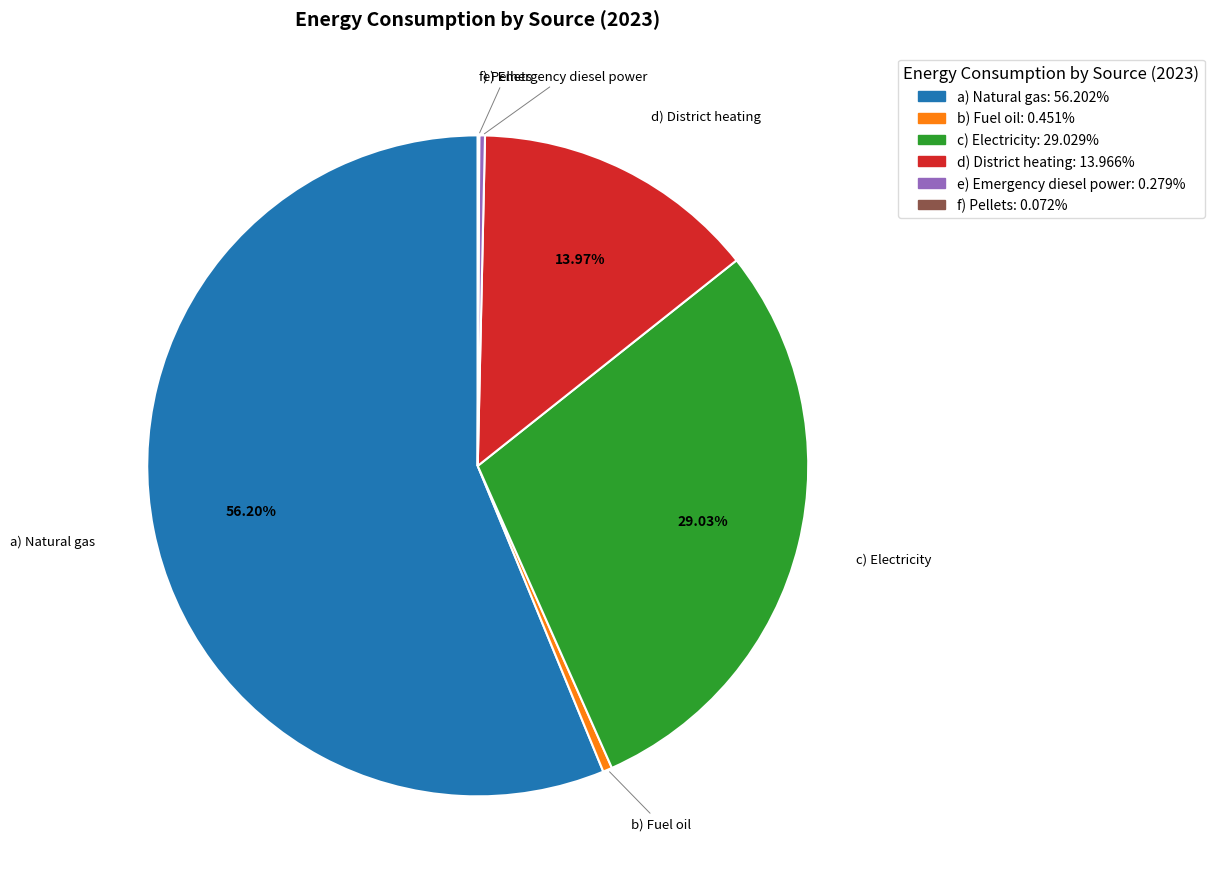

Does a) Natural gas account for over 50% of the chart?

Yes